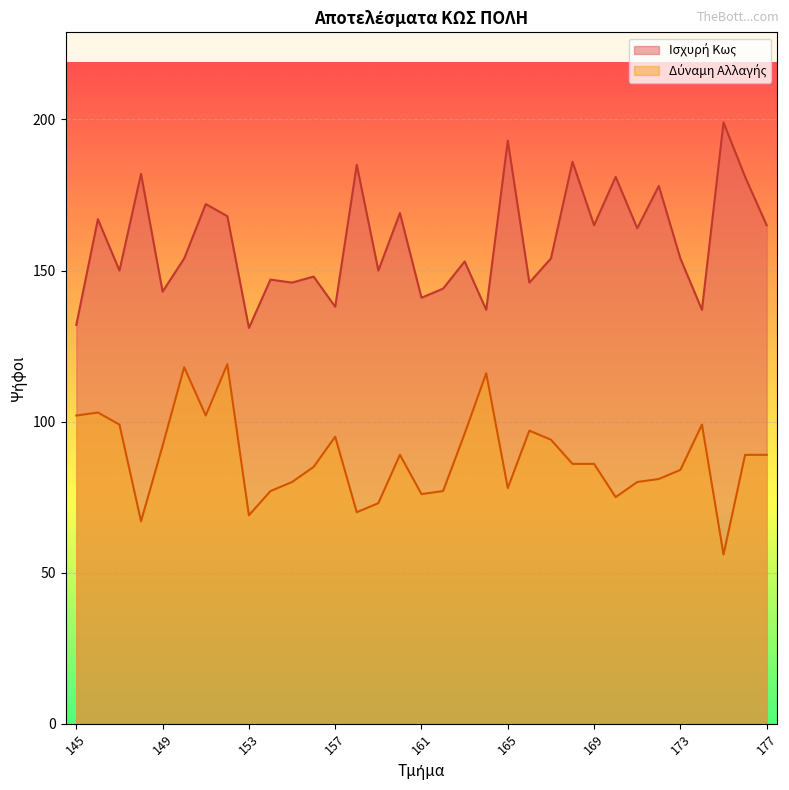

Reading right to left, extract all data points from this chart.

Ισχυρή Κως: 177=165	176=181	175=199	174=137	173=154	172=178	171=164	170=181	169=165	168=186	167=154	166=146	165=193	164=137	163=153	162=144	161=141	160=169	159=150	158=185	157=138	156=148	155=146	154=147	153=131	152=168	151=172	150=154	149=143	148=182	147=150	146=167	145=132
Δύναμη Αλλαγής: 177=89	176=89	175=56	174=99	173=84	172=81	171=80	170=75	169=86	168=86	167=94	166=97	165=78	164=116	163=96	162=77	161=76	160=89	159=73	158=70	157=95	156=85	155=80	154=77	153=69	152=119	151=102	150=118	149=92	148=67	147=99	146=103	145=102